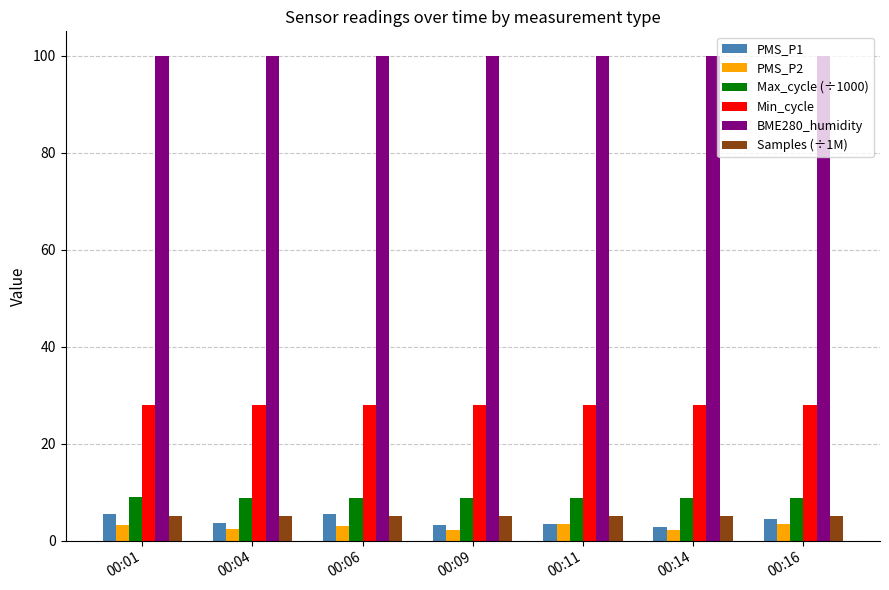

Which series has the largest total across all categories?

BME280_humidity